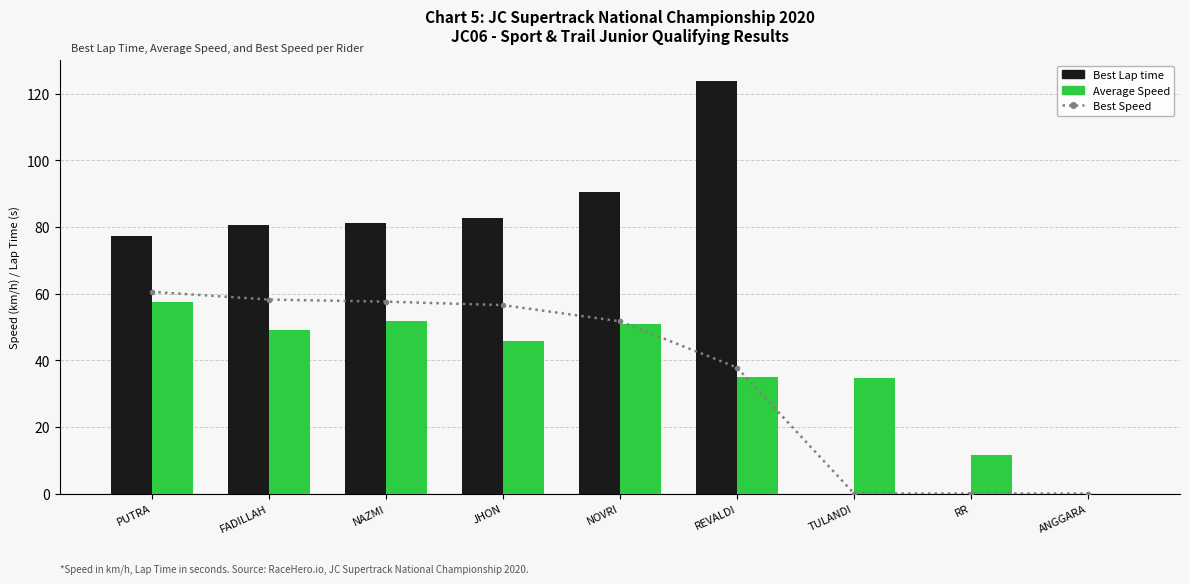

Which label corresponds to the largest value in the chart?

REVALDI